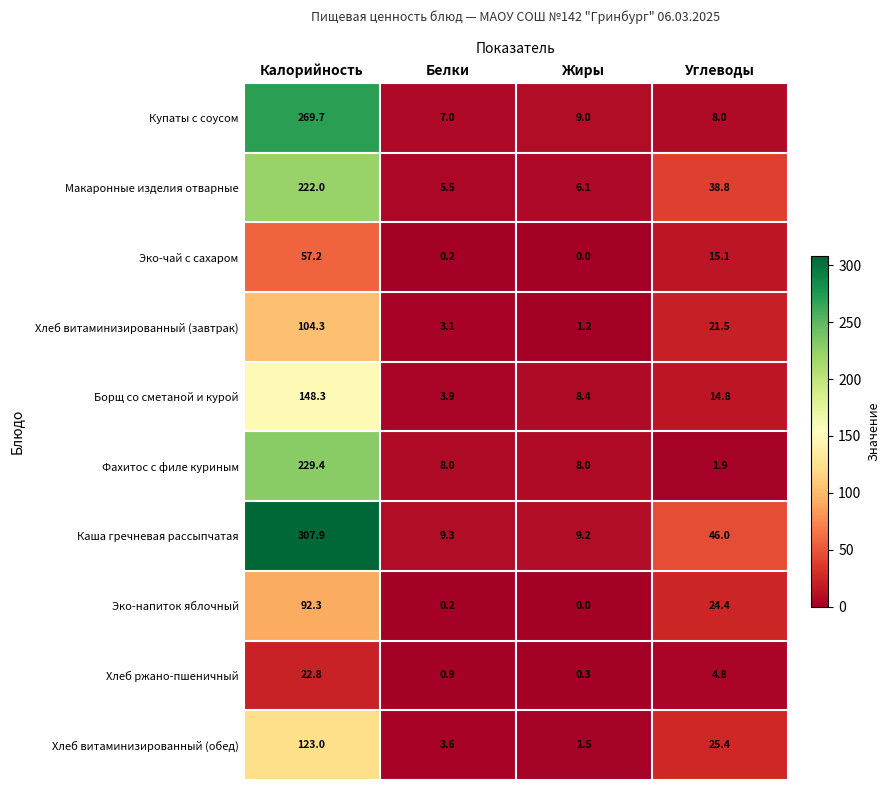

Rank the categories by Эко-напиток яблочный value from lowest to highest.

Жиры, Белки, Углеводы, Калорийность